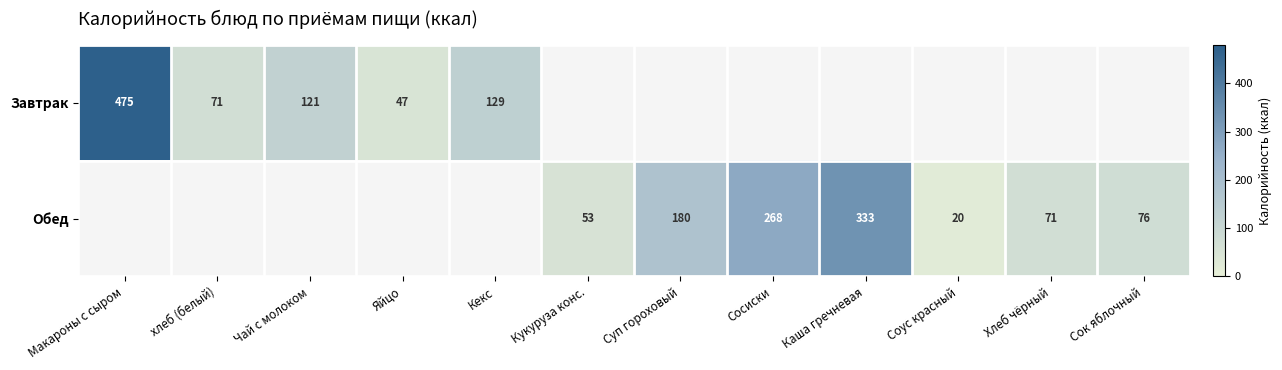

Is it true that Завтрак equals 26.3 at Кекс?

False